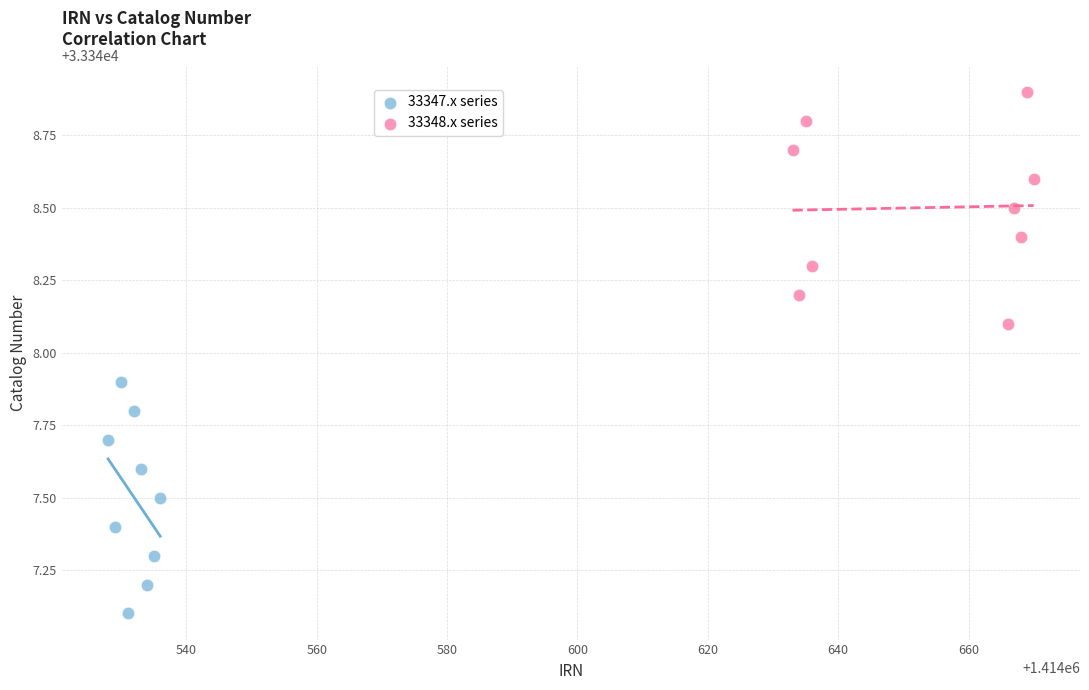

What are all the series names shown in the legend?

33347.x series, 33348.x series